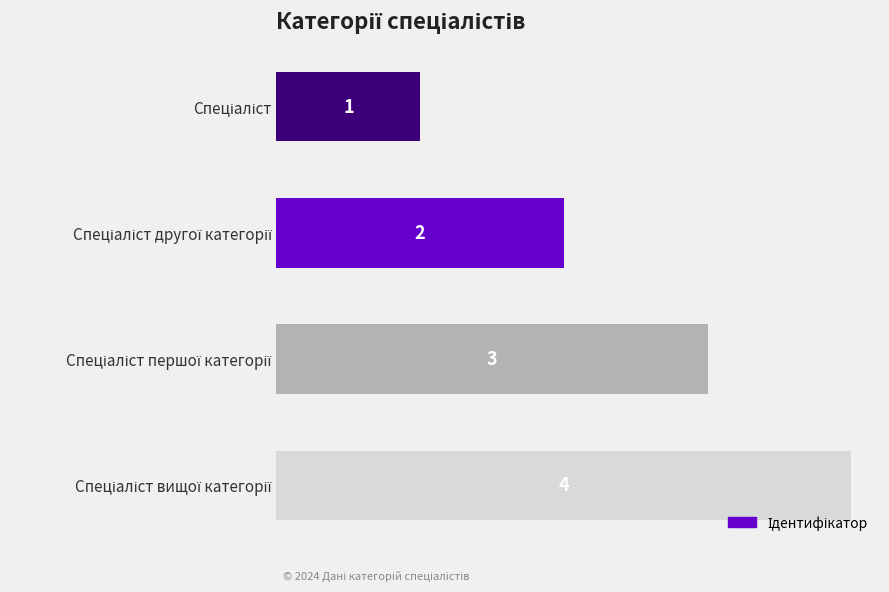

How many distinct data groups are displayed?

1